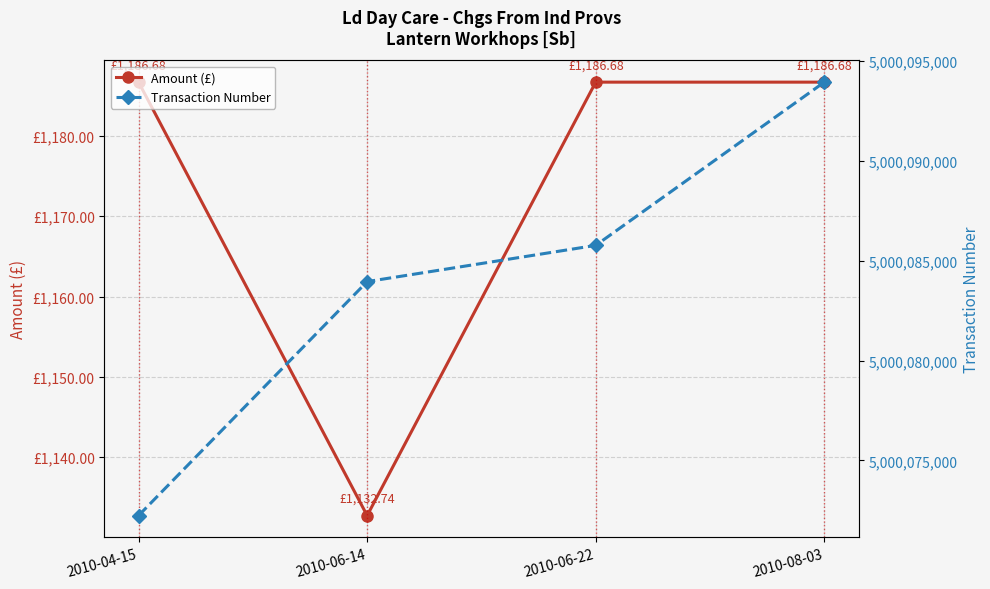

How many values in the Amount (£) series are below 1186?

1